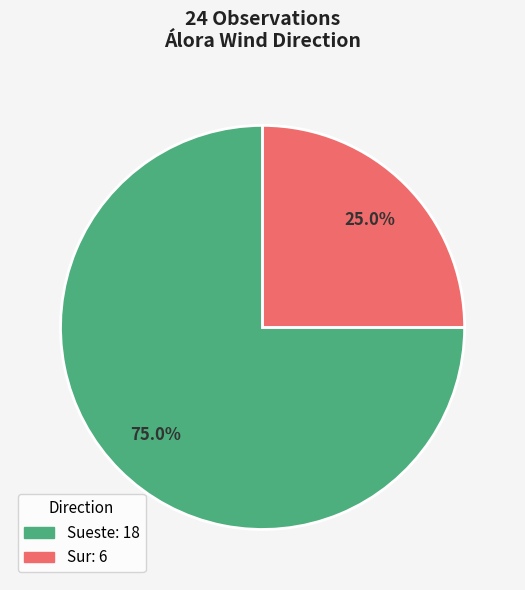

Which slice is the largest?

Sueste